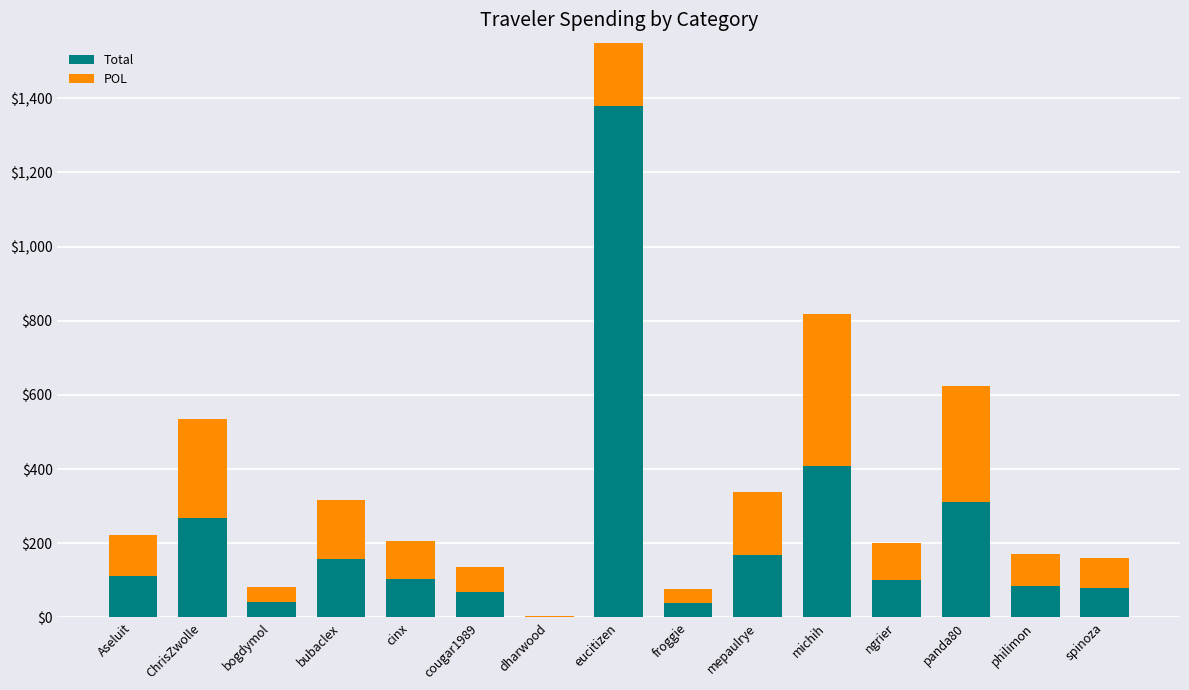

What are all the series names shown in the legend?

Total, POL